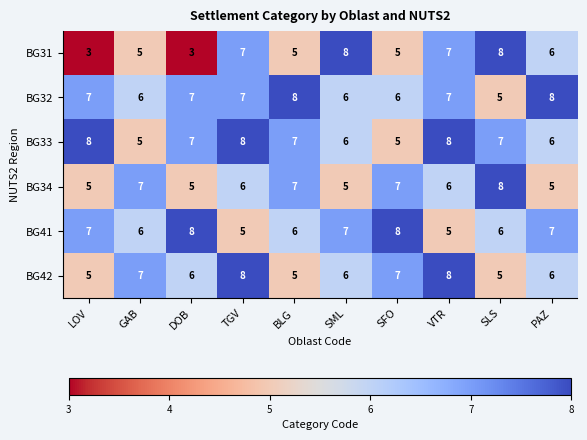

Between BLG and PAZ, which series saw the biggest shift?

BG34